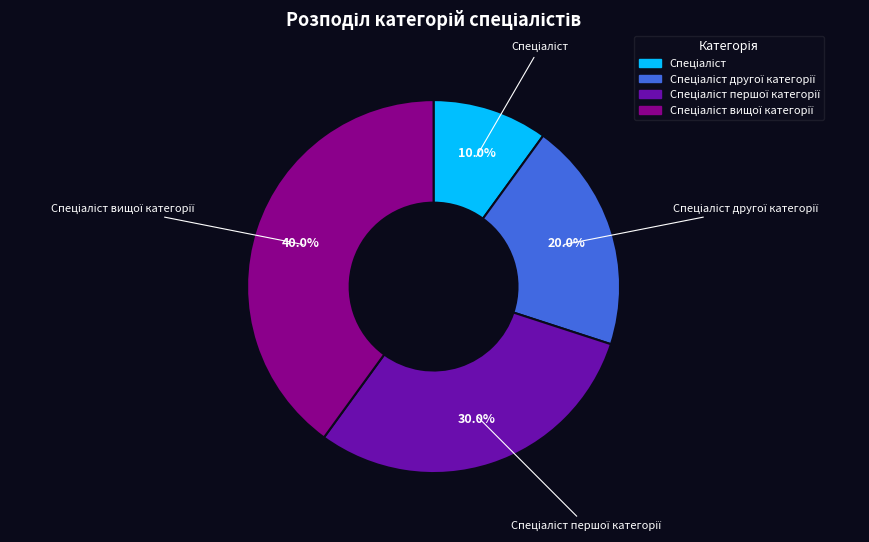

Is there any slice that represents more than half of the pie?

No